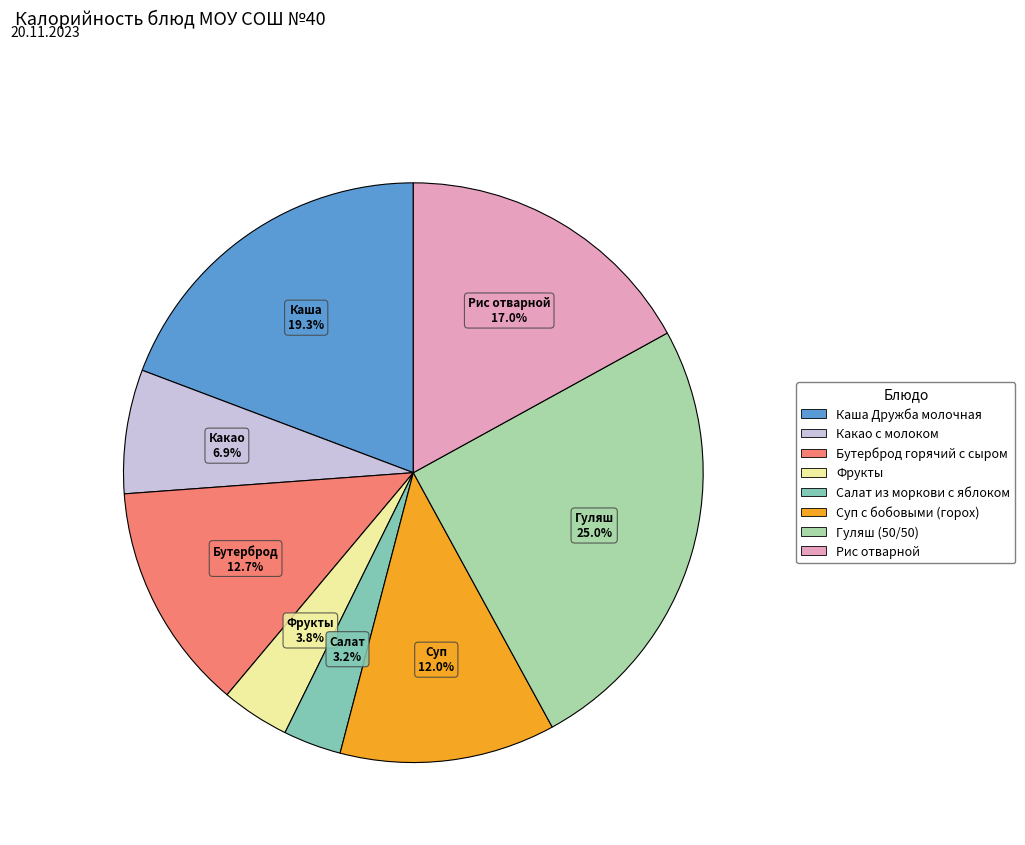

The Фрукты slice represents 4% of the pie. True or false?

True